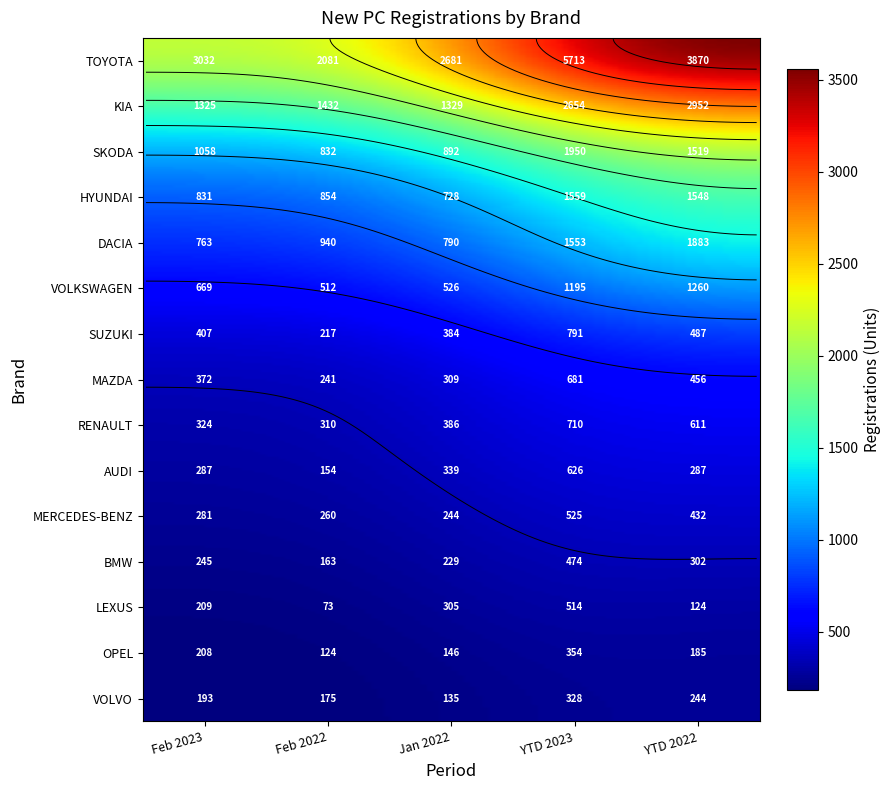

Reading left to right, list all the values displayed in this chart.

TOYOTA: February_2023=3032	February_2022=2081	January_2022=2681	YTD_2023=5713	YTD_2022=3870
KIA: February_2023=1325	February_2022=1432	January_2022=1329	YTD_2023=2654	YTD_2022=2952
SKODA: February_2023=1058	February_2022=832	January_2022=892	YTD_2023=1950	YTD_2022=1519
HYUNDAI: February_2023=831	February_2022=854	January_2022=728	YTD_2023=1559	YTD_2022=1548
DACIA: February_2023=763	February_2022=940	January_2022=790	YTD_2023=1553	YTD_2022=1883
VOLKSWAGEN: February_2023=669	February_2022=512	January_2022=526	YTD_2023=1195	YTD_2022=1260
SUZUKI: February_2023=407	February_2022=217	January_2022=384	YTD_2023=791	YTD_2022=487
MAZDA: February_2023=372	February_2022=241	January_2022=309	YTD_2023=681	YTD_2022=456
RENAULT: February_2023=324	February_2022=310	January_2022=386	YTD_2023=710	YTD_2022=611
AUDI: February_2023=287	February_2022=154	January_2022=339	YTD_2023=626	YTD_2022=287
MERCEDES-BENZ: February_2023=281	February_2022=260	January_2022=244	YTD_2023=525	YTD_2022=432
BMW: February_2023=245	February_2022=163	January_2022=229	YTD_2023=474	YTD_2022=302
LEXUS: February_2023=209	February_2022=73	January_2022=305	YTD_2023=514	YTD_2022=124
OPEL: February_2023=208	February_2022=124	January_2022=146	YTD_2023=354	YTD_2022=185
VOLVO: February_2023=193	February_2022=175	January_2022=135	YTD_2023=328	YTD_2022=244